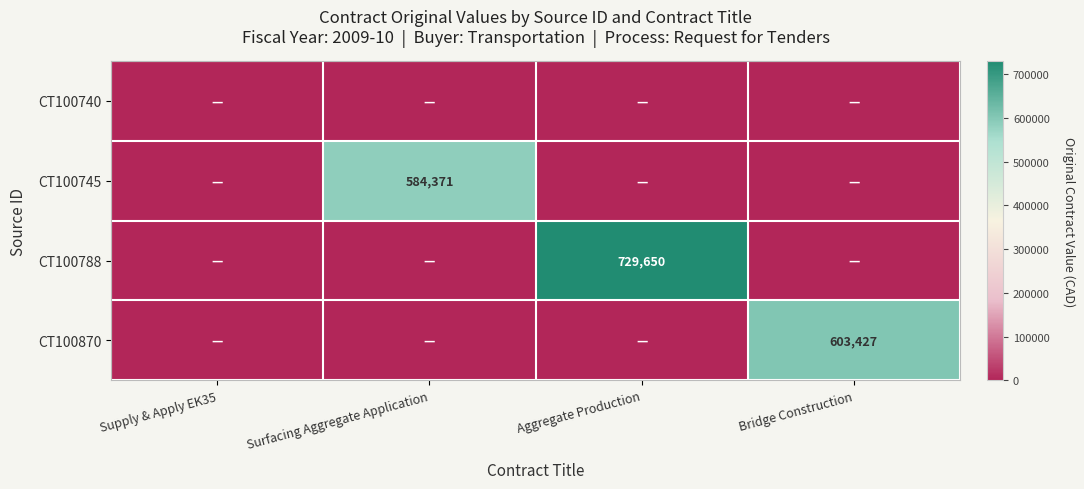

Is it true that CT100788 equals 729650 at Aggregate Production?

True